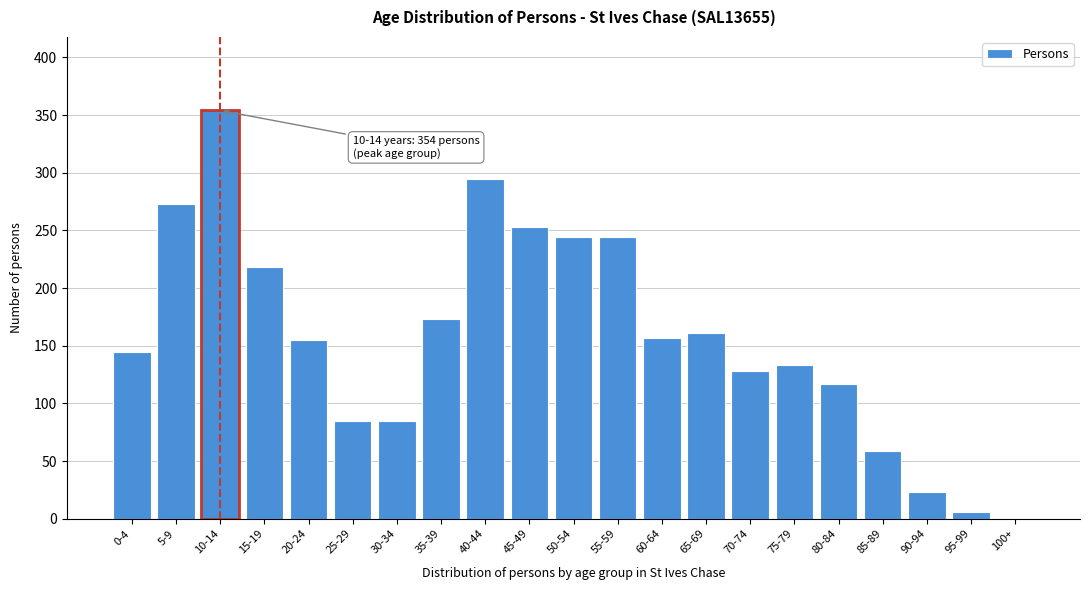

Reading left to right, extract all data points from this chart.

0-4=145	5-9=273	10-14=354	15-19=218	20-24=155	25-29=85	30-34=85	35-39=173	40-44=295	45-49=253	50-54=244	55-59=244	60-64=157	65-69=161	70-74=128	75-79=133	80-84=117	85-89=59	90-94=23	95-99=6	100+=0